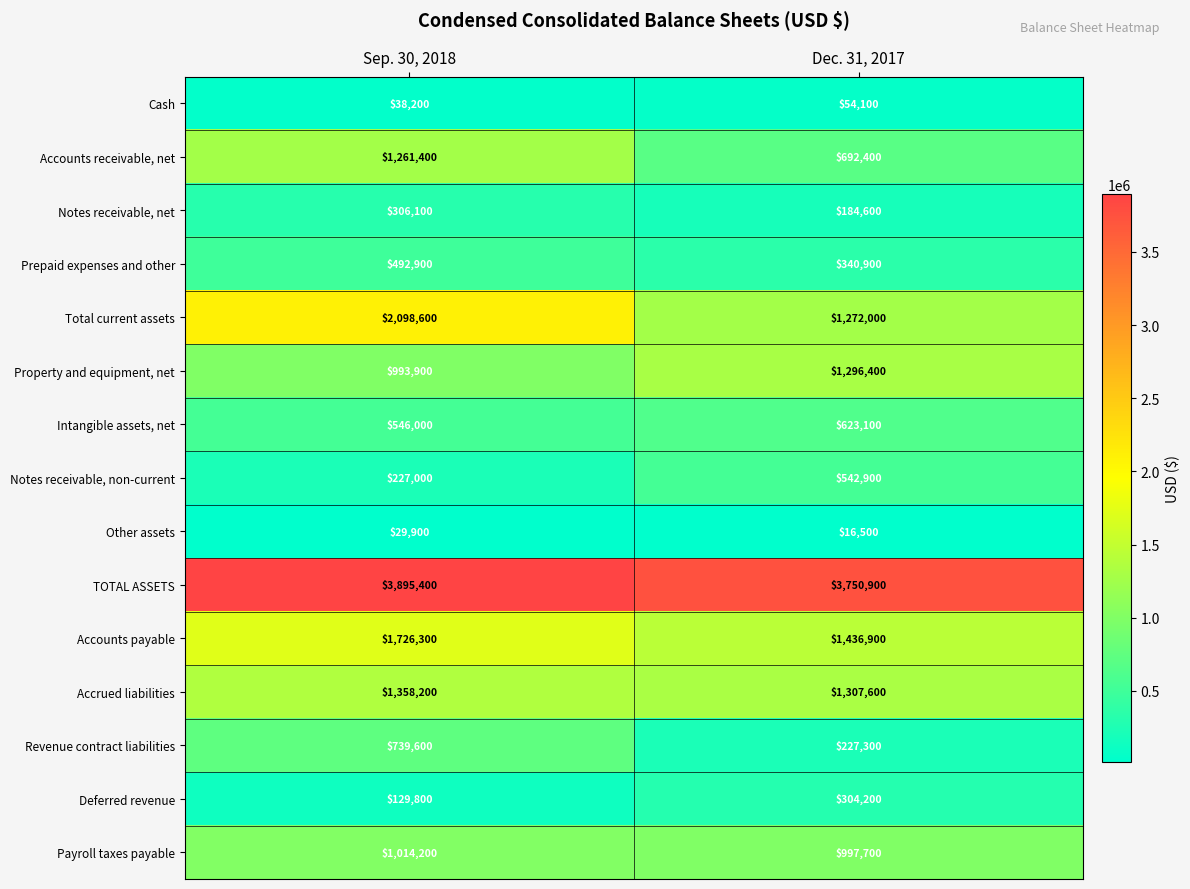

True or false: Other assets has a value of 45415 at Sep. 30, 2018.

False